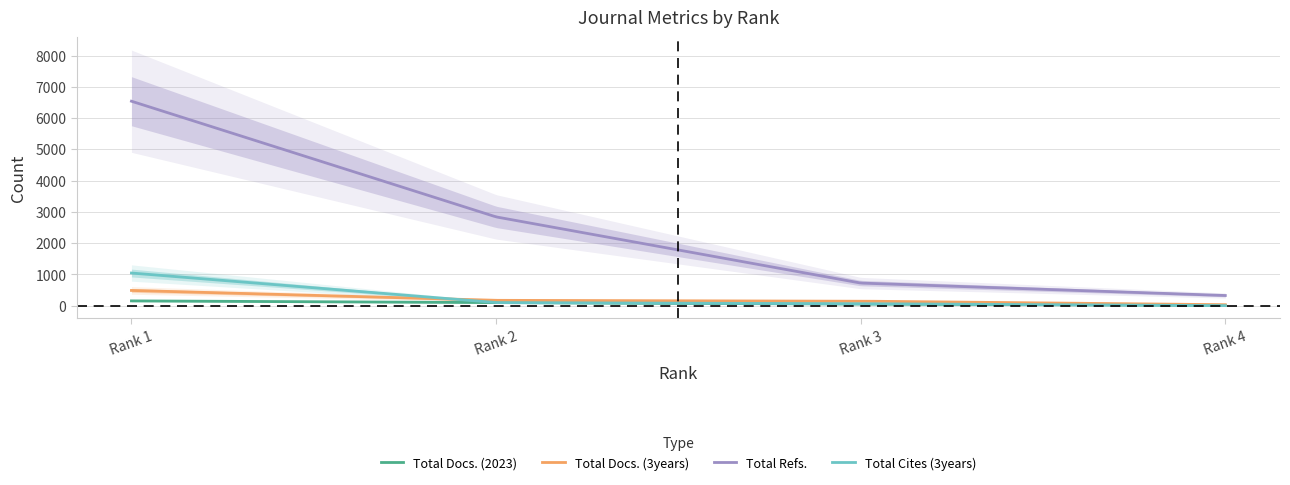

What is the greatest value displayed?

6539